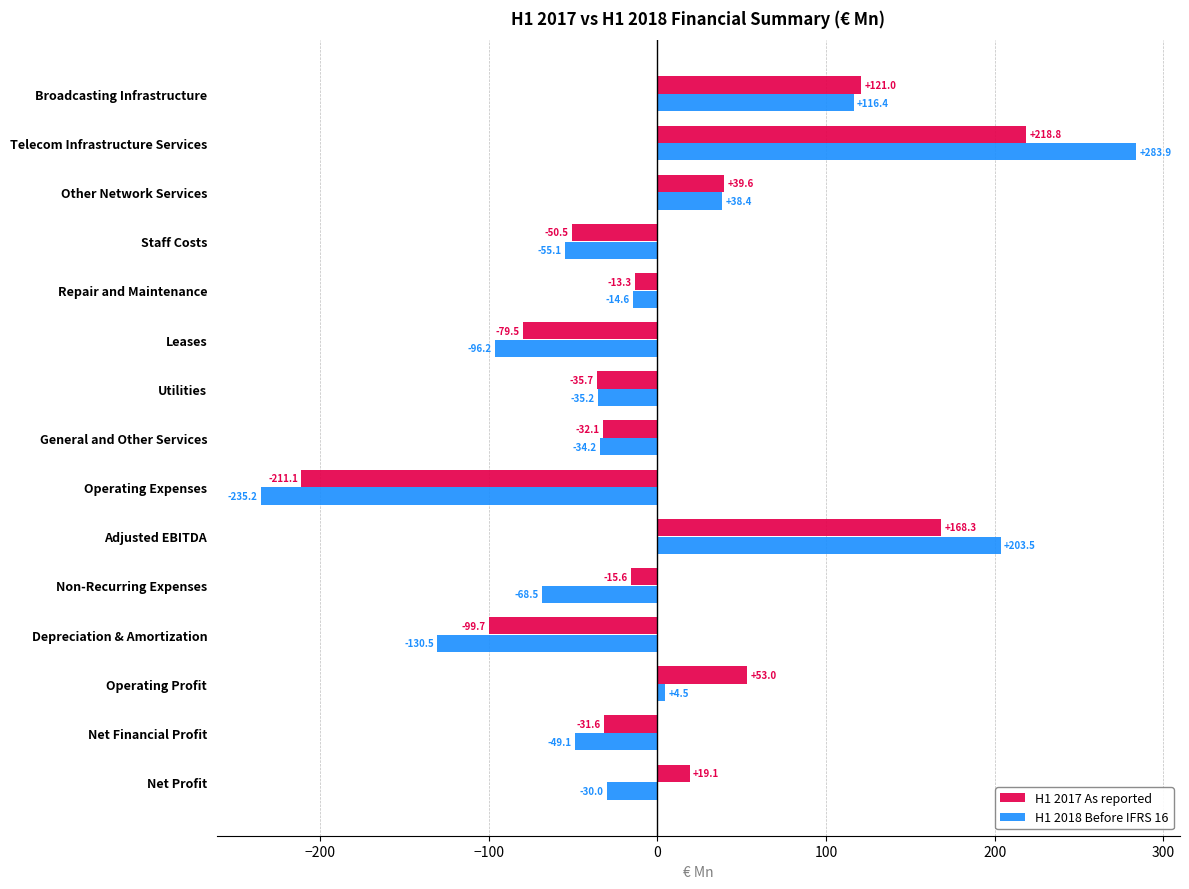

How many distinct data groups are displayed?

2